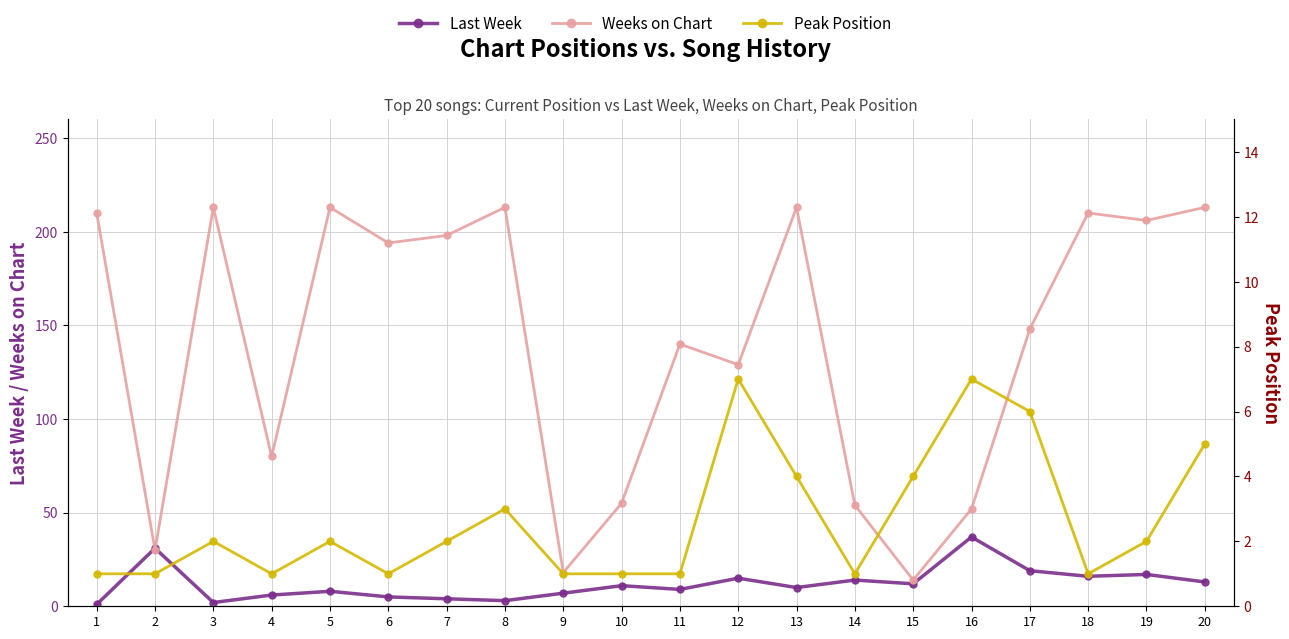

True or false: Weeks on Chart and Peak Position cross at least once.

False